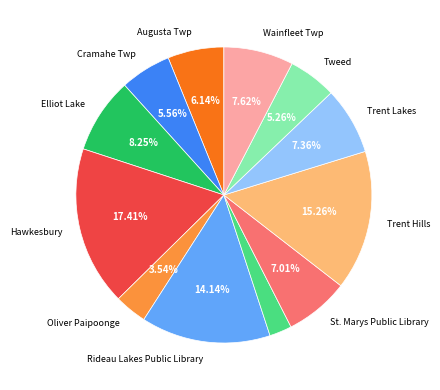

Is there any slice that represents more than half of the pie?

No